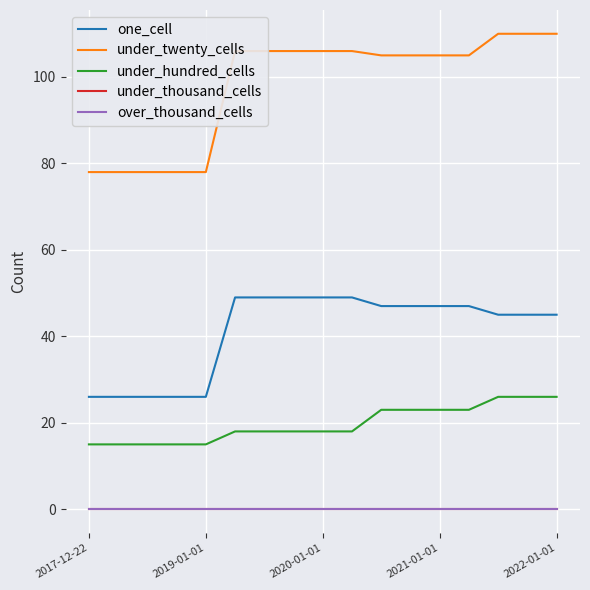

Reading left to right, what are all the values shown in this chart?

one_cell: 26	26	26	26	26	49	49	49	49	49	47	47	47	47	45	45	45
under_twenty_cells: 78	78	78	78	78	106	106	106	106	106	105	105	105	105	110	110	110
under_hundred_cells: 15	15	15	15	15	18	18	18	18	18	23	23	23	23	26	26	26
under_thousand_cells: 0	0	0	0	0	0	0	0	0	0	0	0	0	0	0	0	0
over_thousand_cells: 0	0	0	0	0	0	0	0	0	0	0	0	0	0	0	0	0